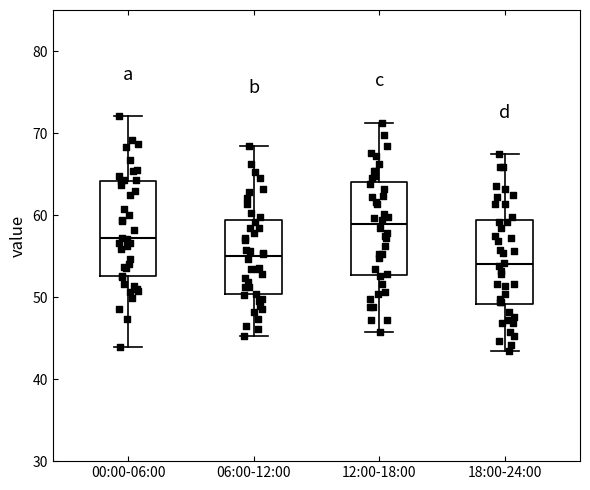

Reading left to right, transcribe this box plot: for each box, give where its median line is, the range the box spans, and where its two whiskers end, as read against the y-axis. The values are not printed on the chart, so give them approximately, as read against the axis.

00:00-06:00: median 57, box 53 to 64, whiskers 44 to 72
06:00-12:00: median 55, box 50 to 59, whiskers 45 to 68
12:00-18:00: median 59, box 53 to 64, whiskers 46 to 71
18:00-24:00: median 54, box 49 to 59, whiskers 43 to 67